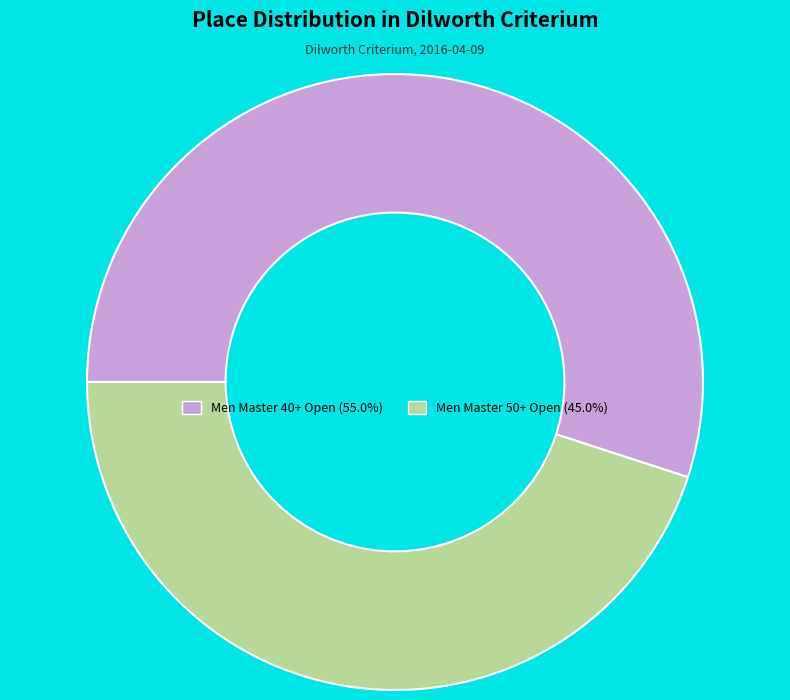

Does Men Master 40+ Open (55.0%) account for over 50% of the chart?

Yes